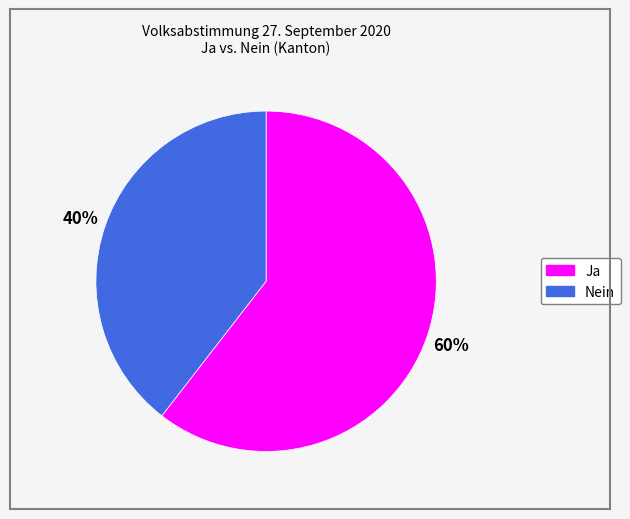

What percentage is the Nein slice, to the nearest percent?

40%